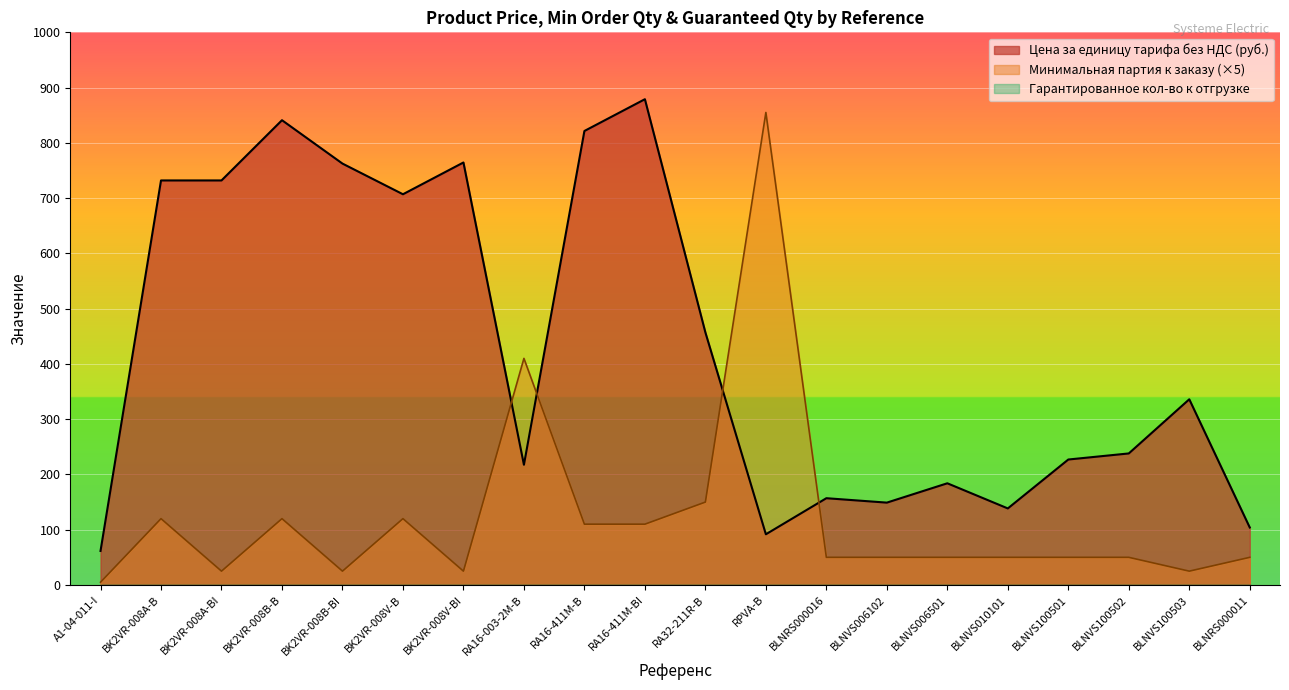

Is it true that Цена за единицу тарифа без НДС (руб.) equals 91.1 at BLNVS100501?

False